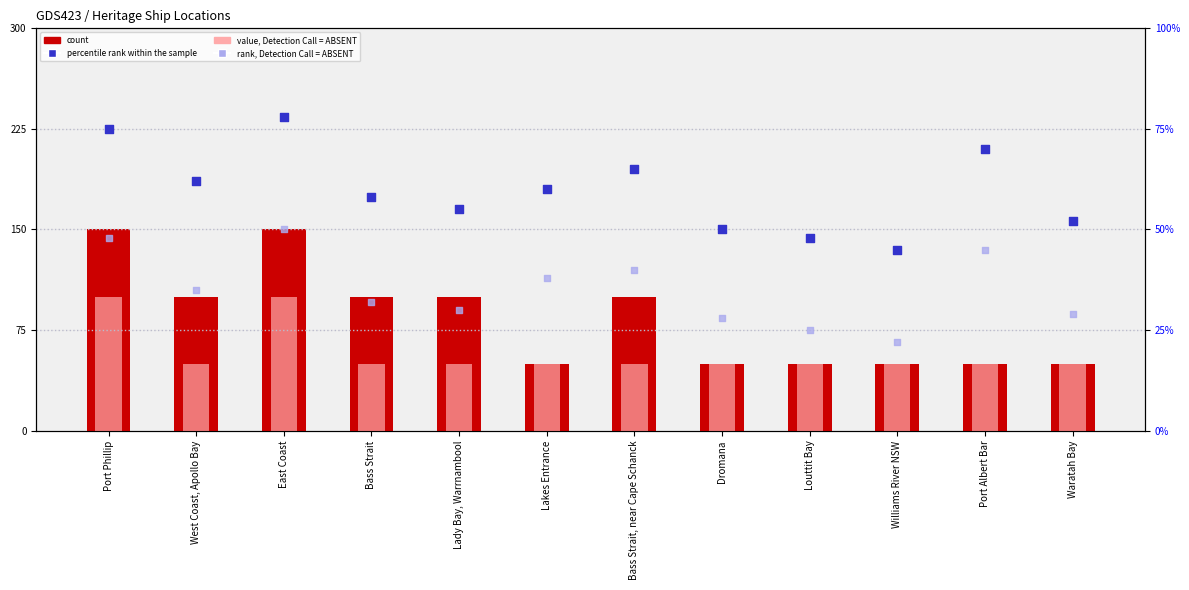

Which series contains the lowest Y value?

count